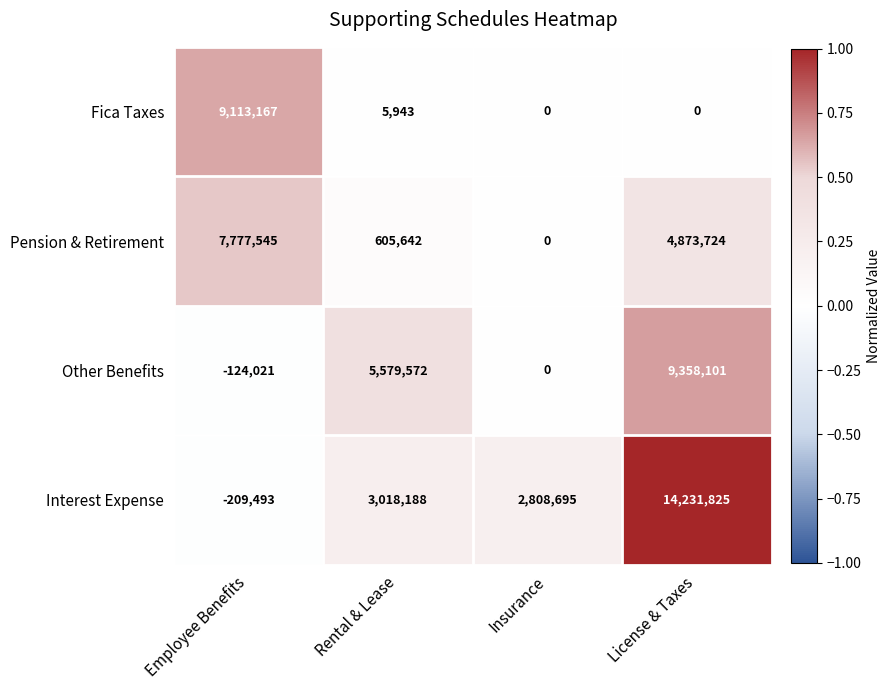

What is the difference between the maximum and minimum values in the Fica Taxes series?

9113167